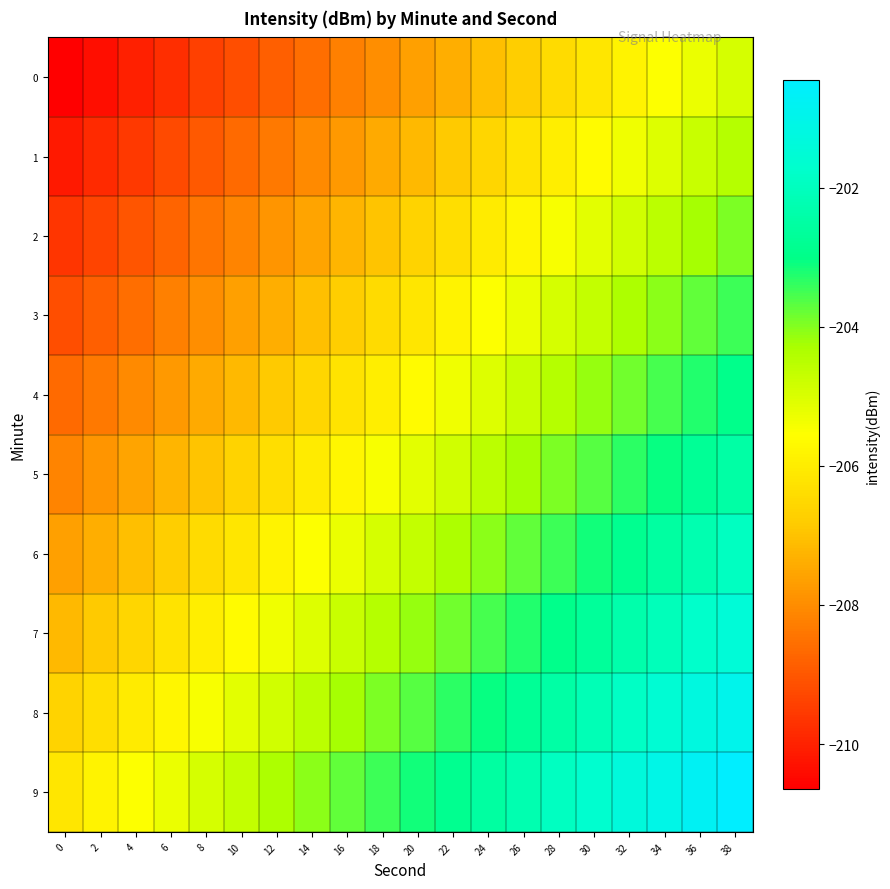

Which category has the highest value across all series?

38